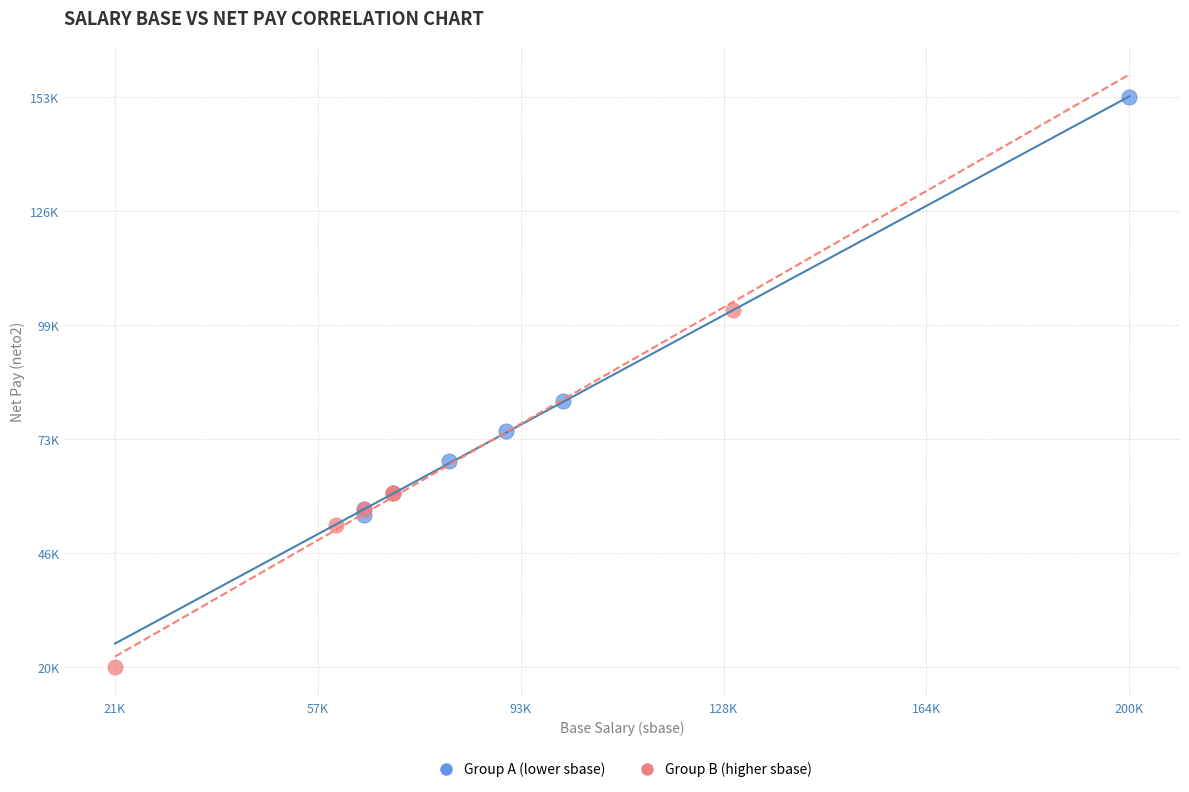

What are all the series names shown in the legend?

Group A (lower sbase), Group B (higher sbase)